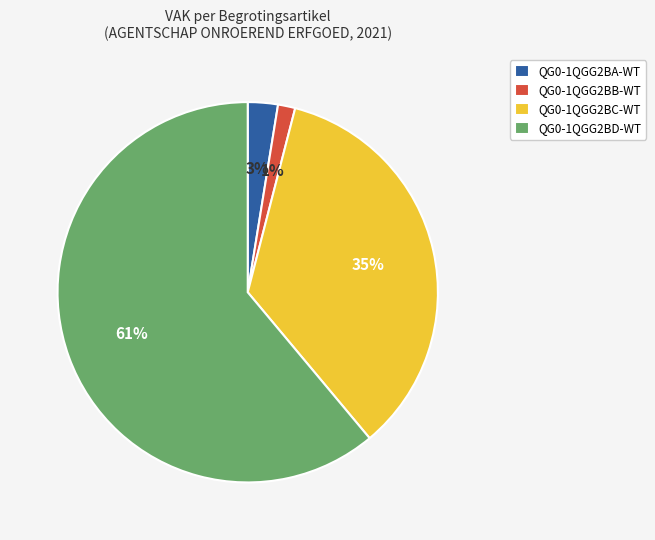

What is the ratio of the value at QG0-1QGG2BD-WT to the value at QG0-1QGG2BC-WT?

1.7